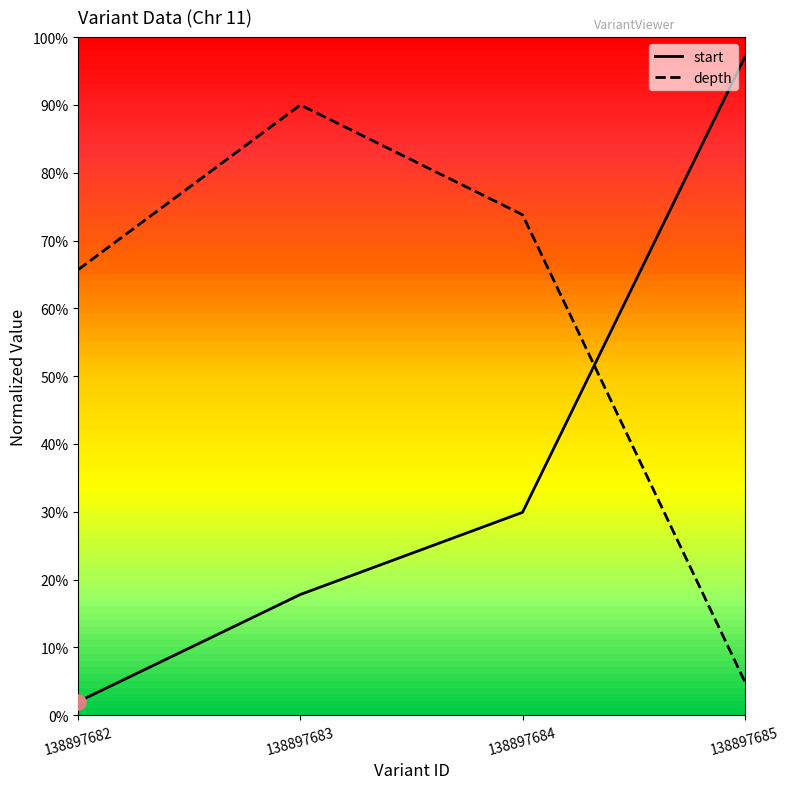

At which category is the sum across all series the highest?

138897683